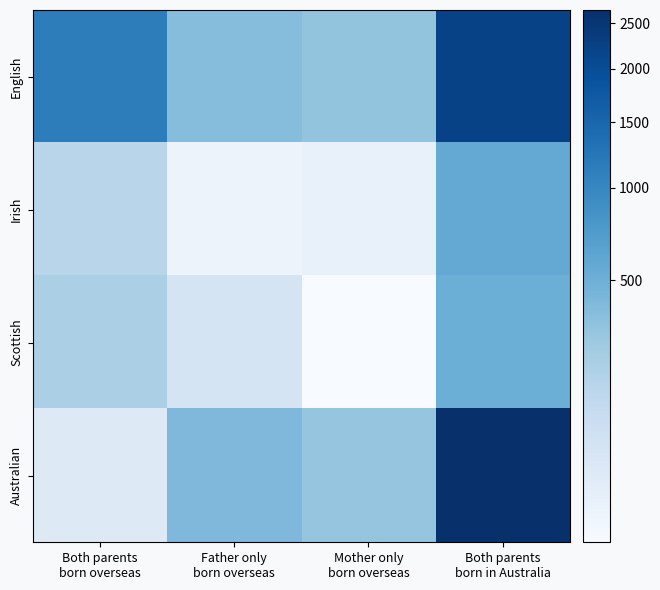

At how many categories does at least one series exceed 1229?

1